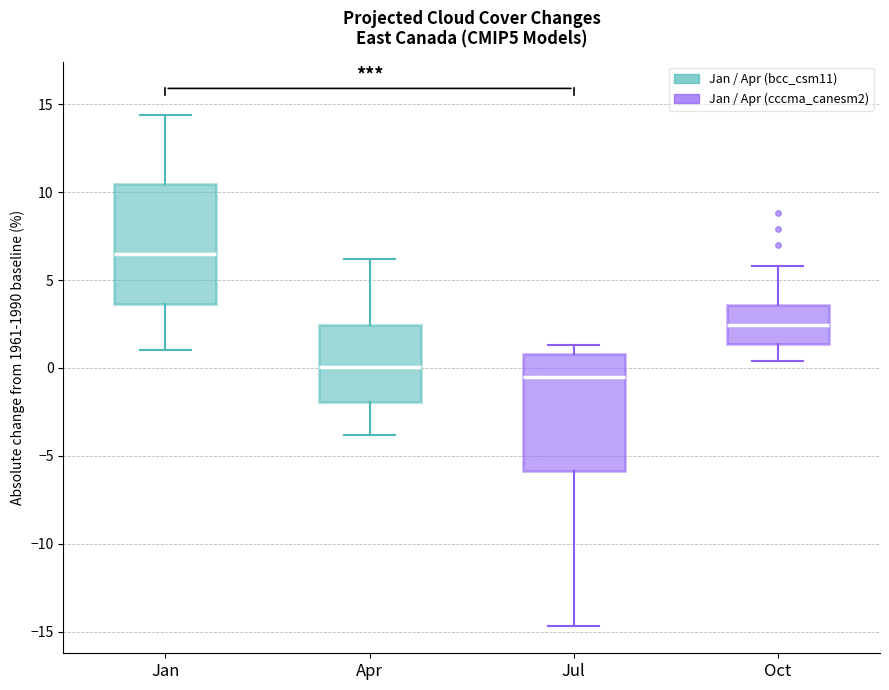

Reading left to right, read every box against the y-axis: the position of its median line, the range the box covers, and the ends of its whiskers. The values are not printed on the chart, so give them approximately, as read against the axis.

Jan: median 6.5, box 3.5 to 10.5, whiskers 1.0 to 14.5
Apr: median 0.0, box -2.0 to 2.5, whiskers -4.0 to 6.0
Jul: median -0.5, box -6.0 to 1.0, whiskers -14.5 to 1.5
Oct: median 2.5, box 1.5 to 3.5, whiskers 0.5 to 6.0